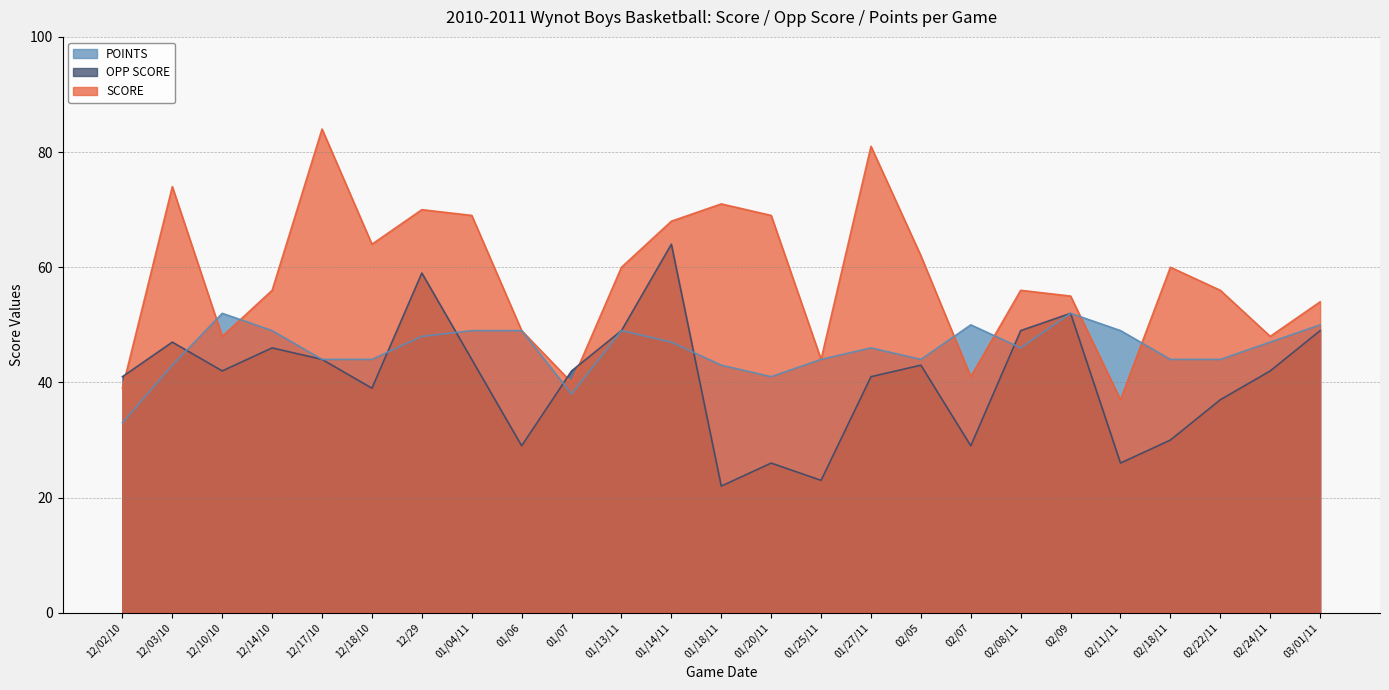

At how many categories does at least one series exceed 26?

25